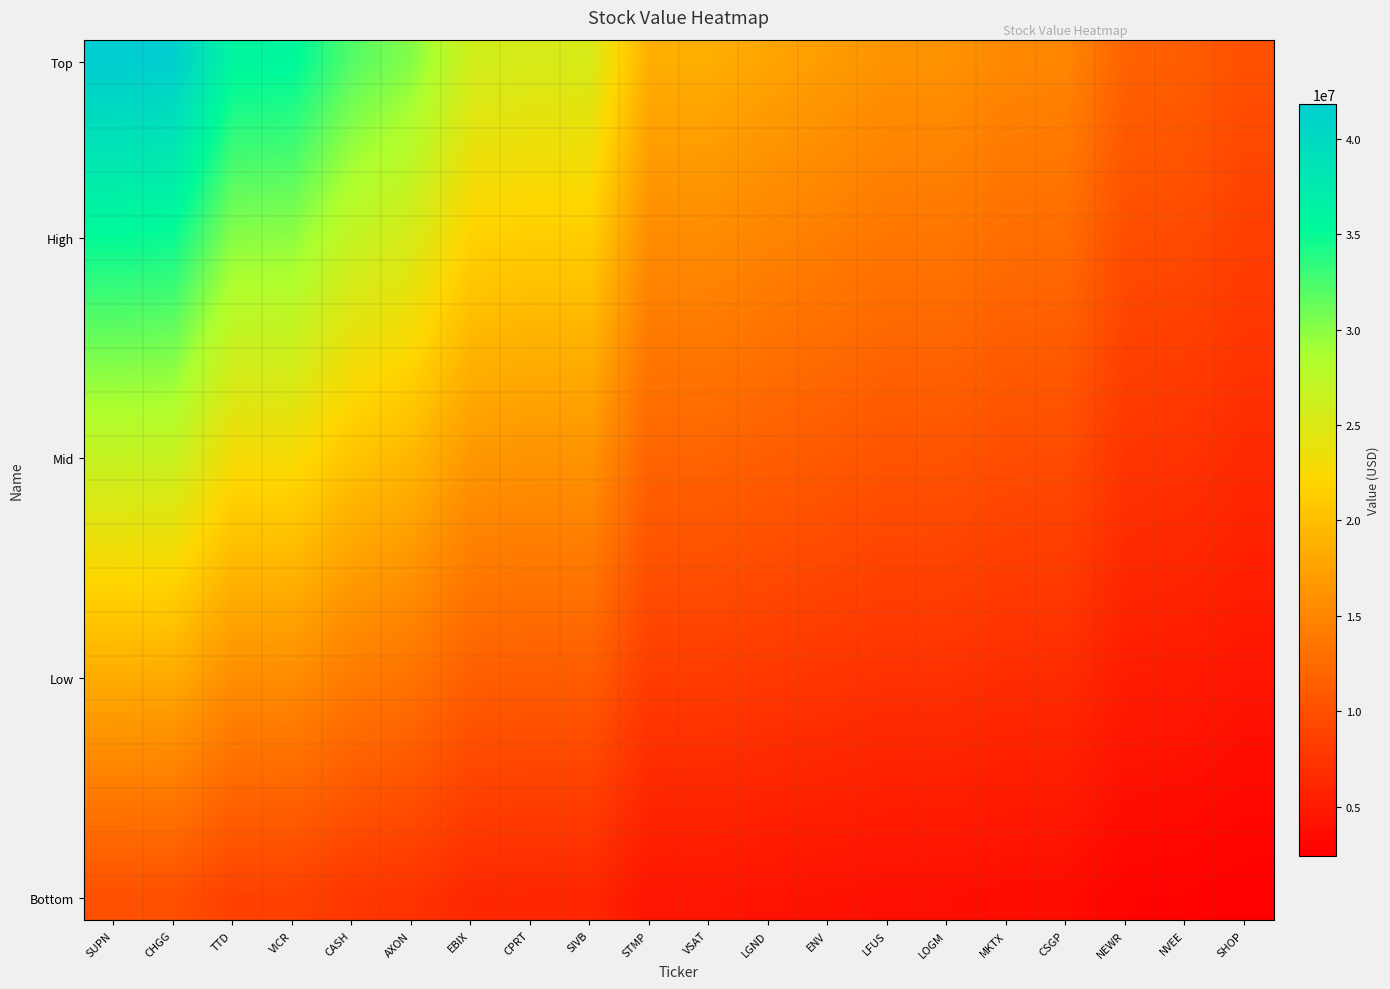

At how many categories does at least one series exceed 28369914?

6